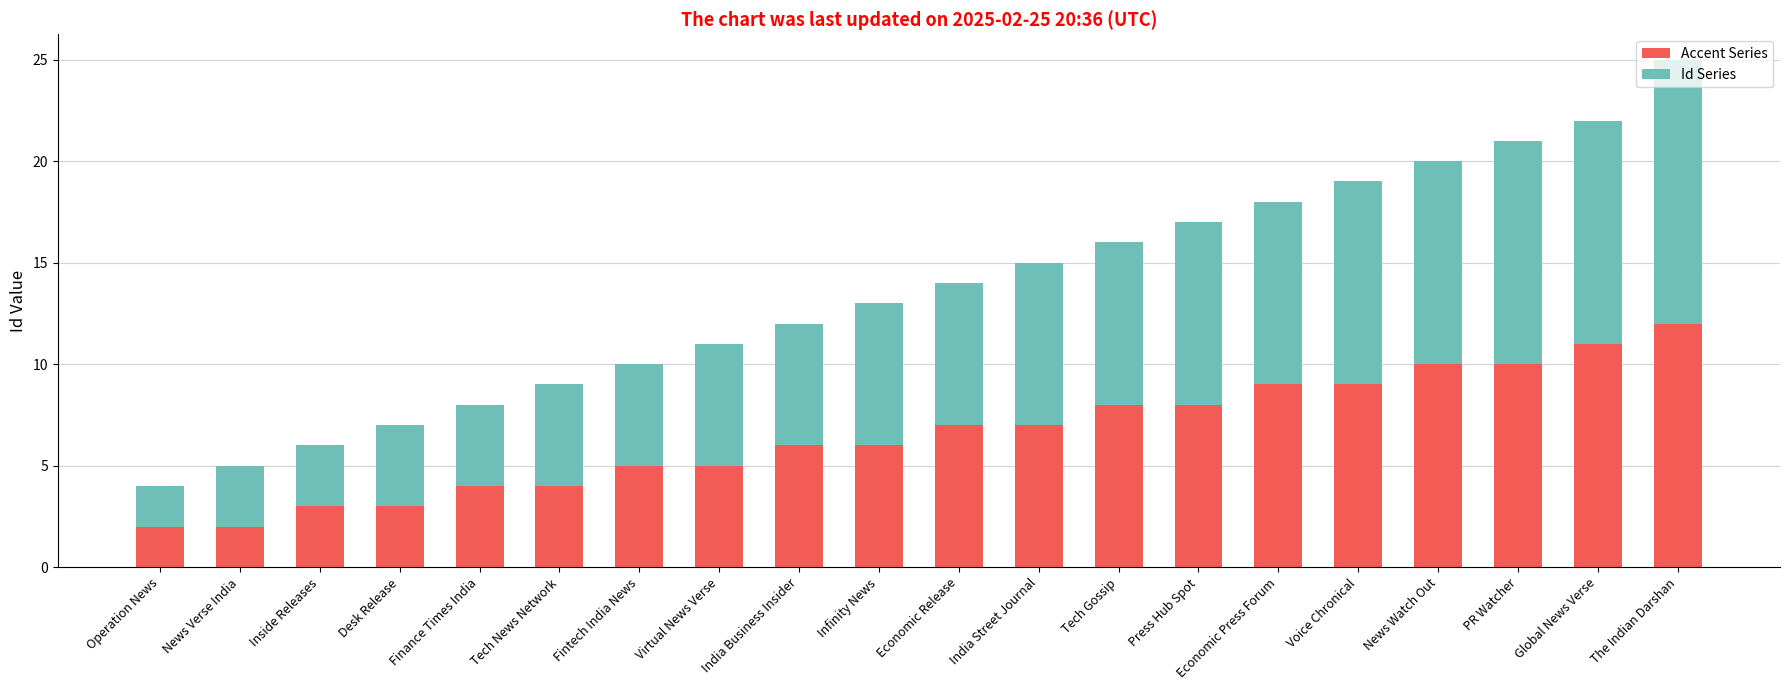

What is the difference between the maximum and second lowest values in the Accent Series series?

10